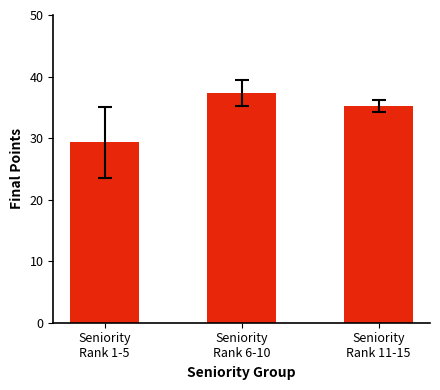

What is the difference between the values at Seniority
Rank 1-5 and Seniority
Rank 11-15?

5.9